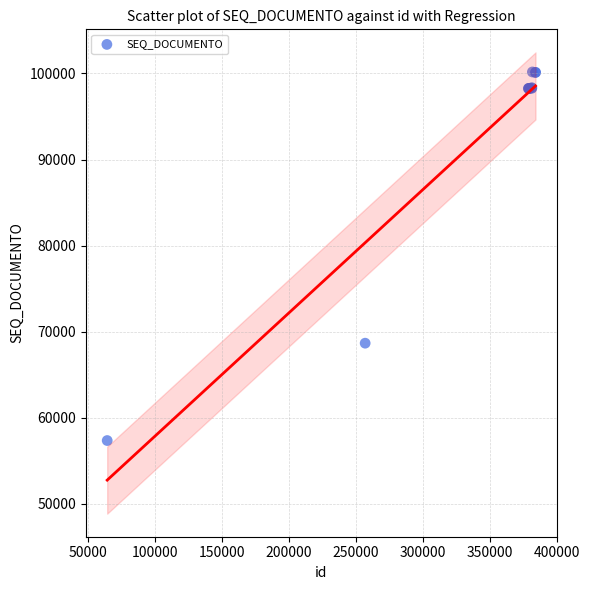

What Y value in the scatter plot is closest to 78761?

68658